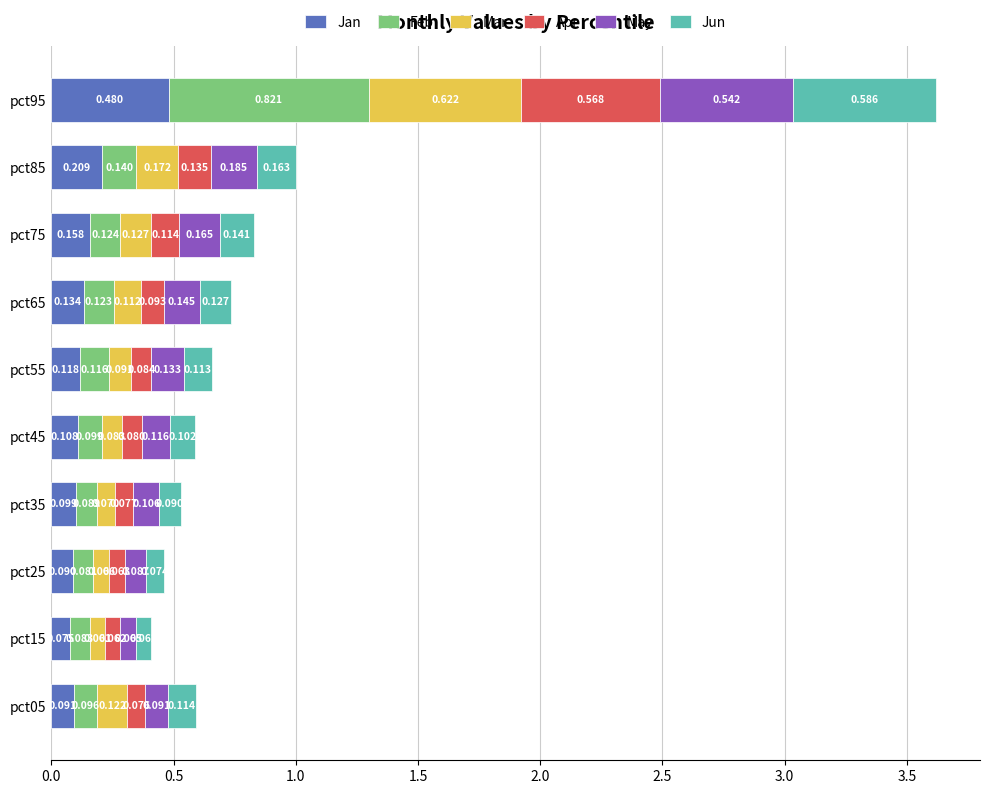

Which series has the widest spread of values?

Feb